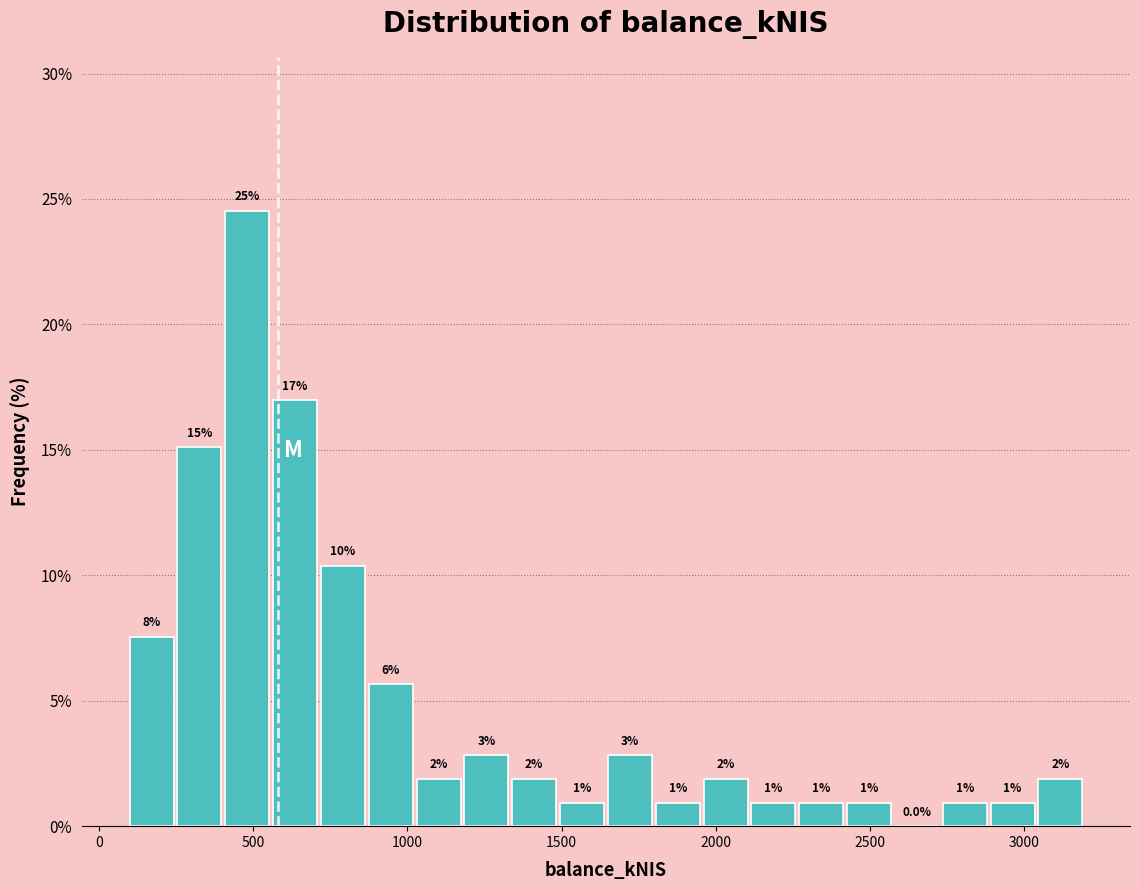

Around what value on the x-axis is the tallest bar? Give the approximate position of its centre, as read against the axis.

500